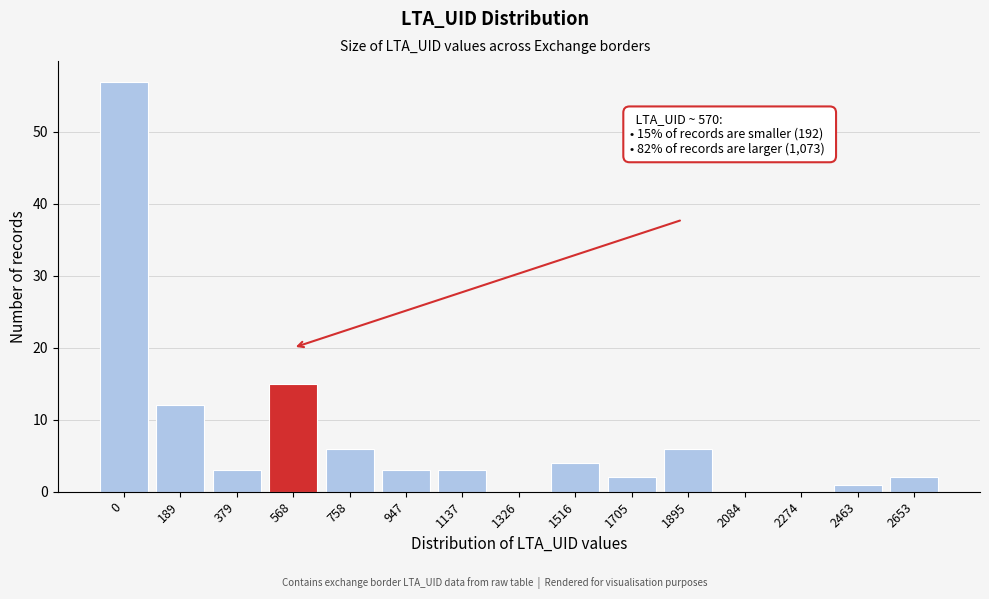

Reading left to right, transcribe all the data shown in this chart.

0=57	189=12	379=3	568=15	758=6	947=3	1137=3	1326=0	1516=4	1705=2	1895=6	2084=0	2274=0	2463=1	2653=2